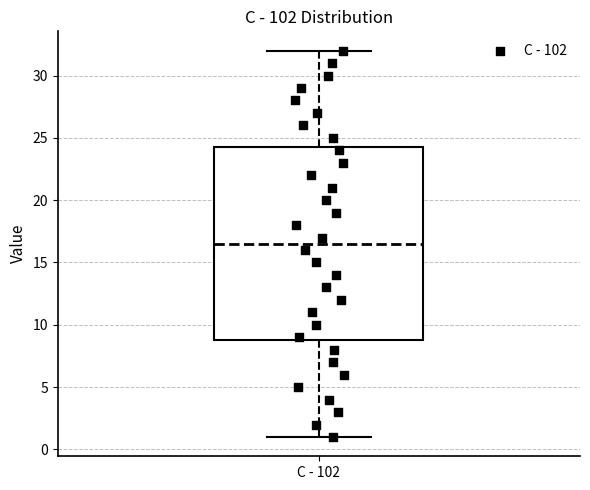

Where does the upper whisker of the box for С - 102 end on the y-axis? The values are not printed on the chart, so give them approximately, as read against the axis.

32.0